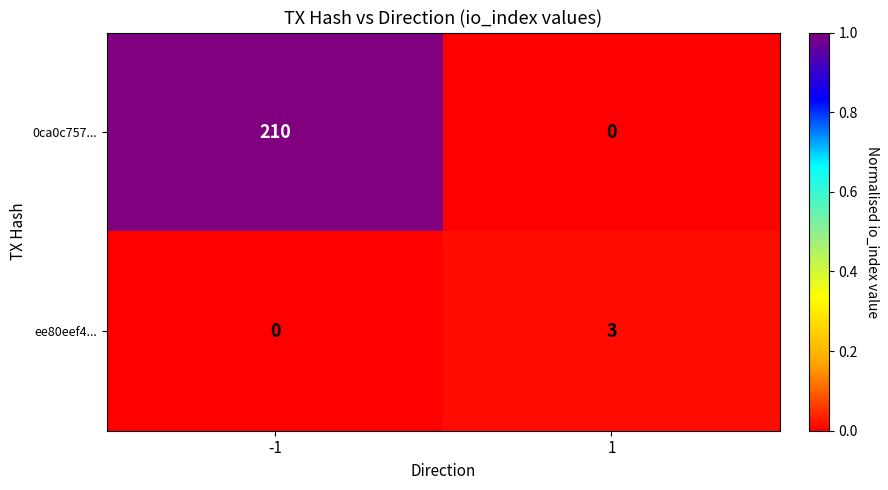

Is it true that 0ca0c757... equals -145 at 1?

False